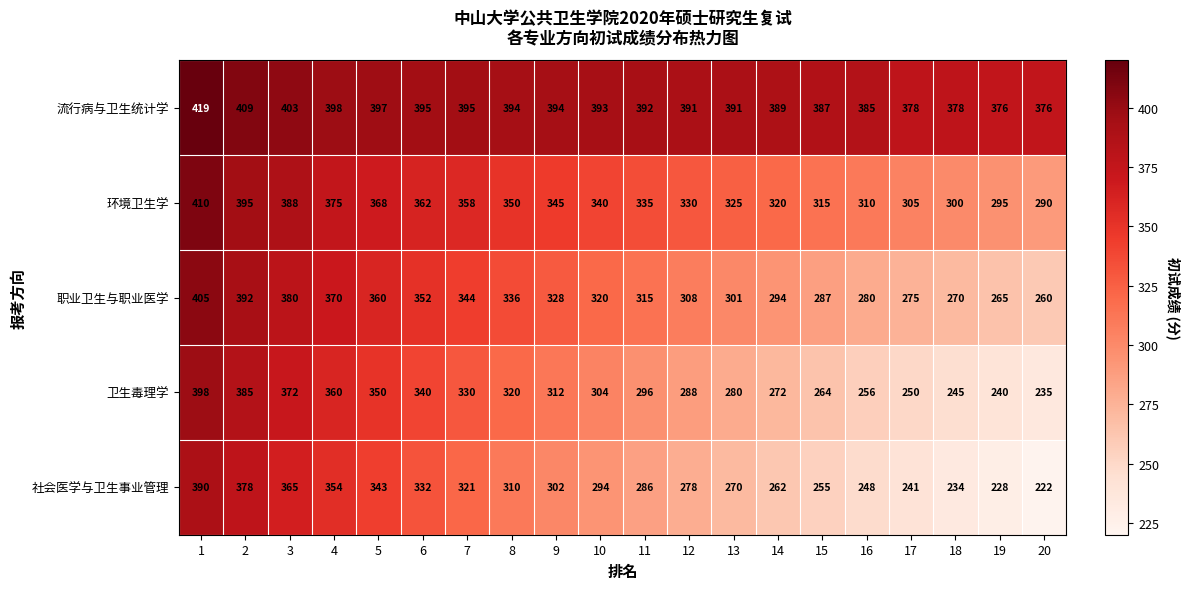

Count the number of categories in the chart.

20